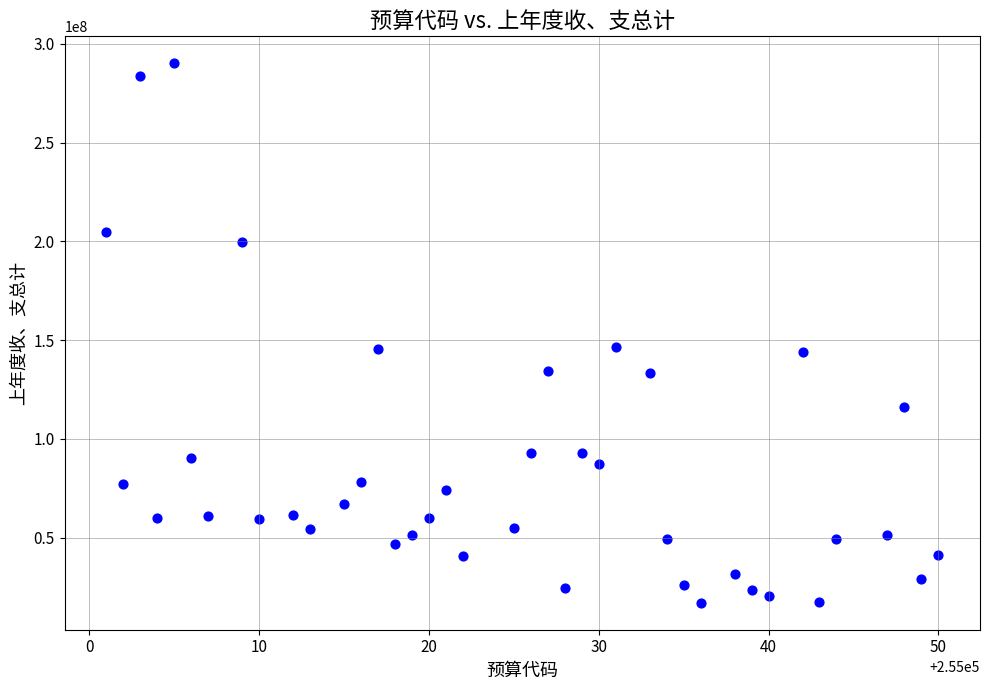

What is the range of Y values (max minus min)?

273164525.4